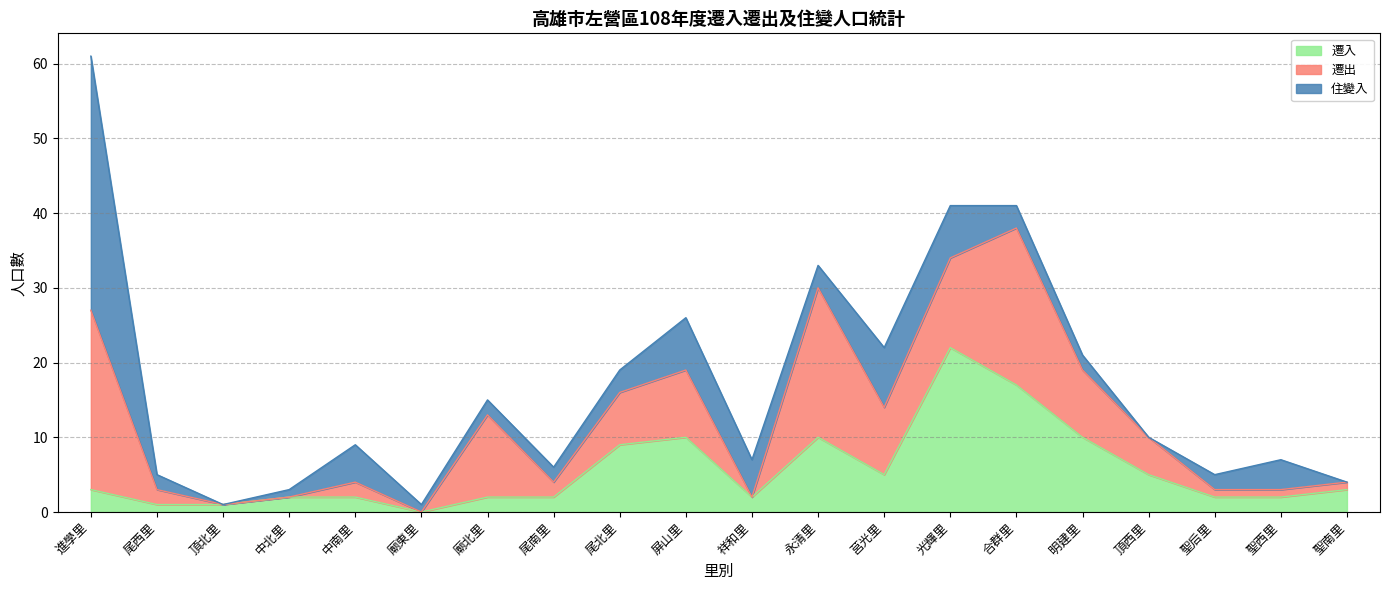

What is the greatest value displayed?

34